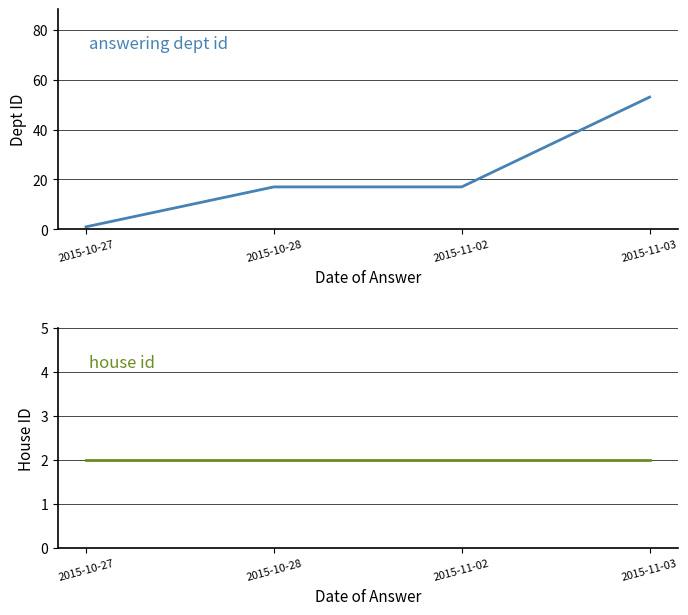

Rank the categories by house id value from highest to lowest.

2015-10-27, 2015-10-28, 2015-11-02, 2015-11-03